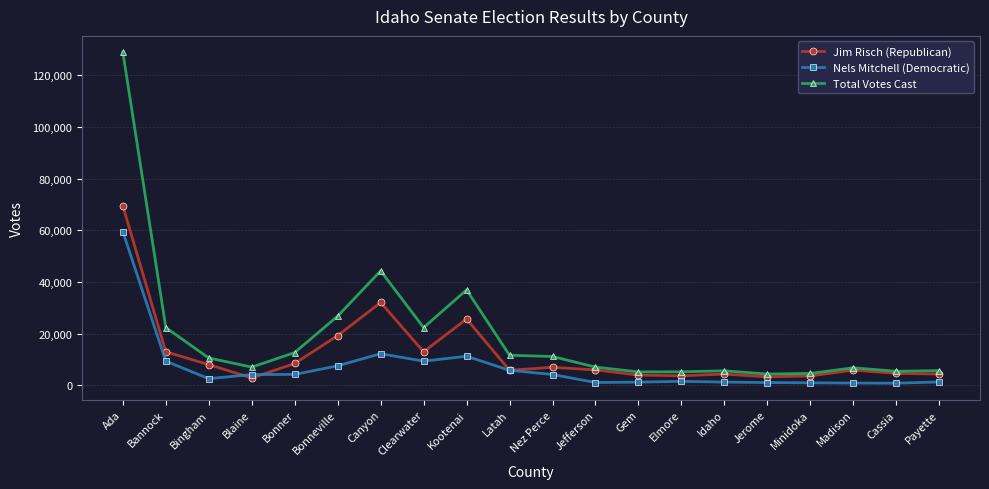

True or false: Jim Risch (Republican) has more than 1 interior local peaks.

True